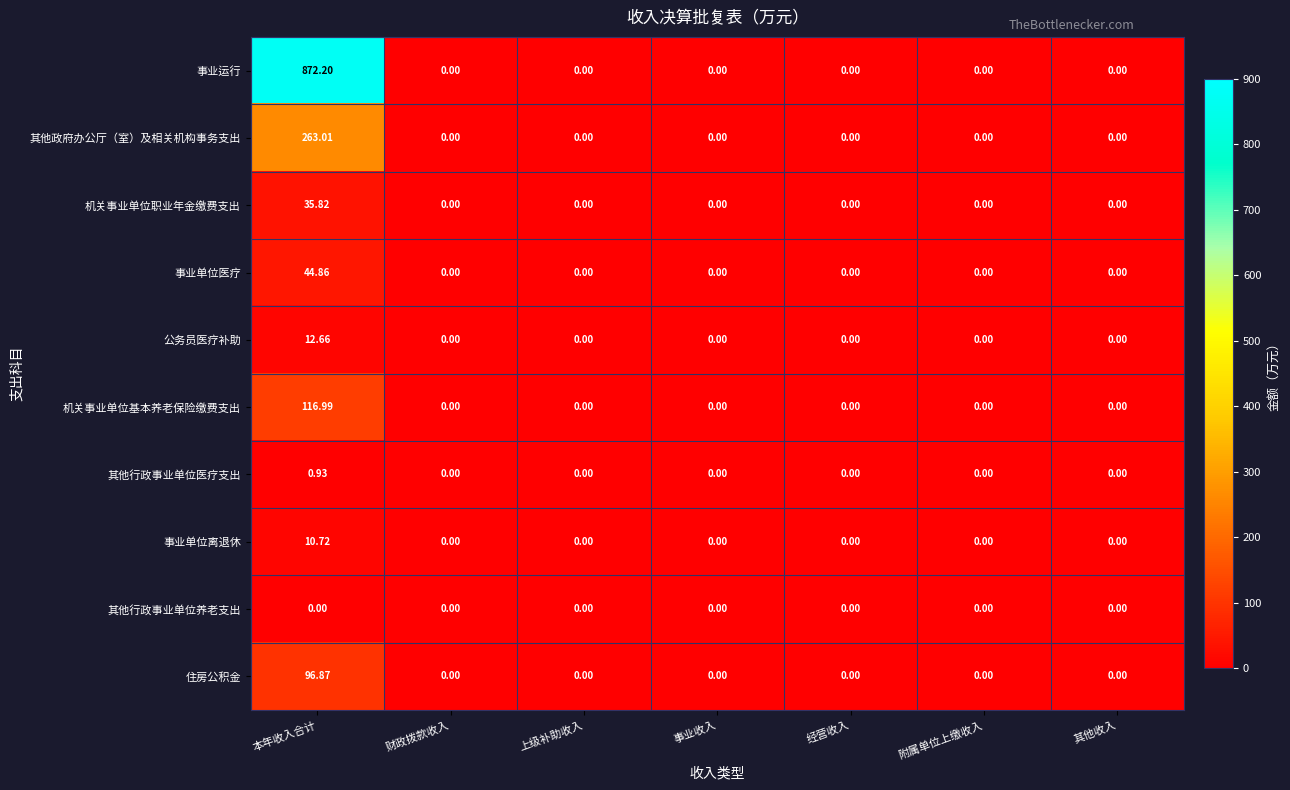

Rank the series by their maximum value, from highest to lowest.

事业运行, 其他政府办公厅（室）及相关机构事务支出, 机关事业单位基本养老保险缴费支出, 住房公积金, 事业单位医疗, 机关事业单位职业年金缴费支出, 公务员医疗补助, 事业单位离退休, 其他行政事业单位医疗支出, 其他行政事业单位养老支出